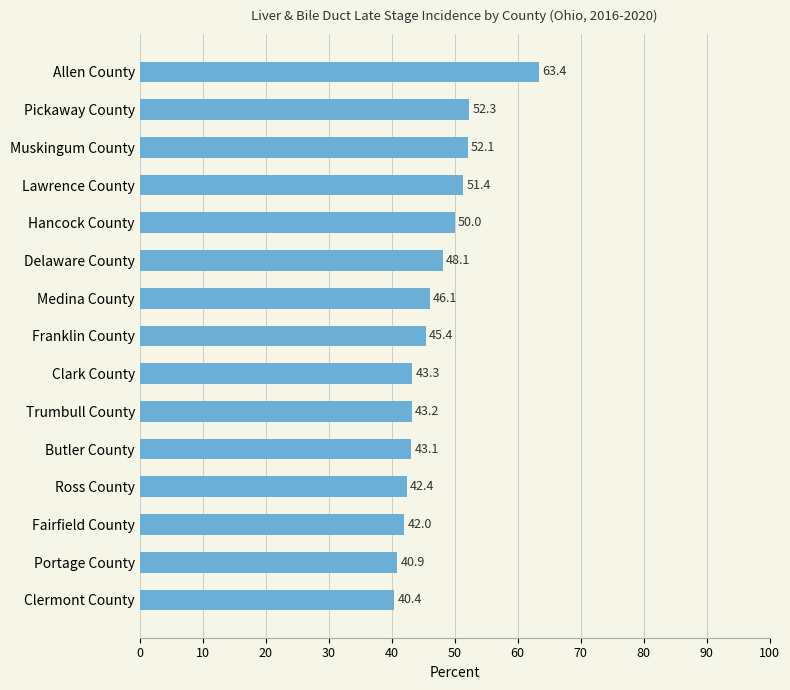

Count the number of categories in the chart.

15